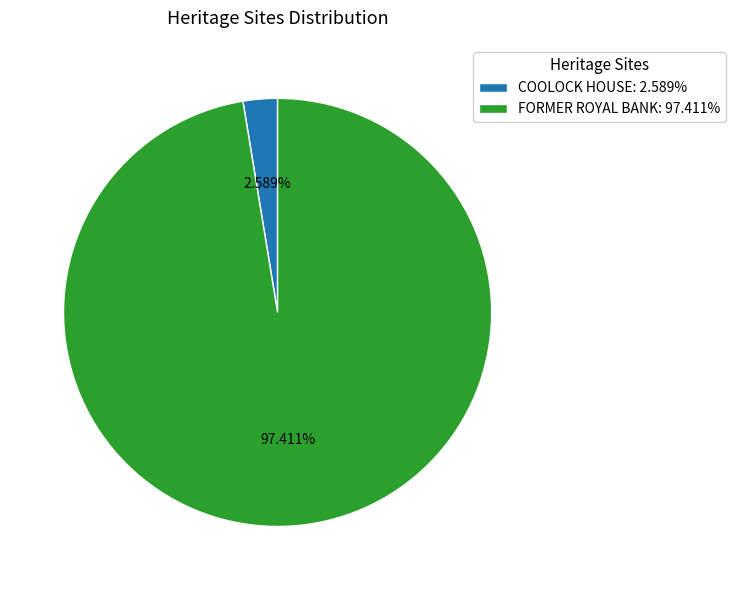

Which category has the biggest portion of the pie?

FORMER ROYAL BANK